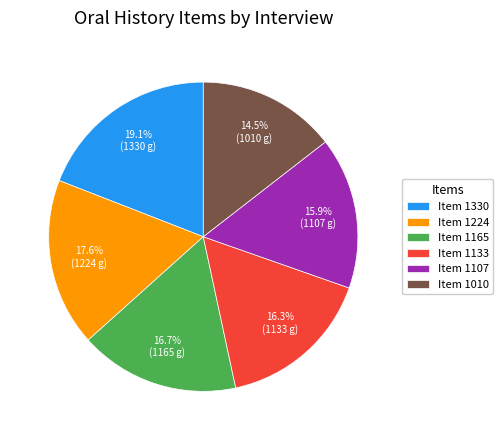

What is the largest slice in the pie chart?

Item 1330